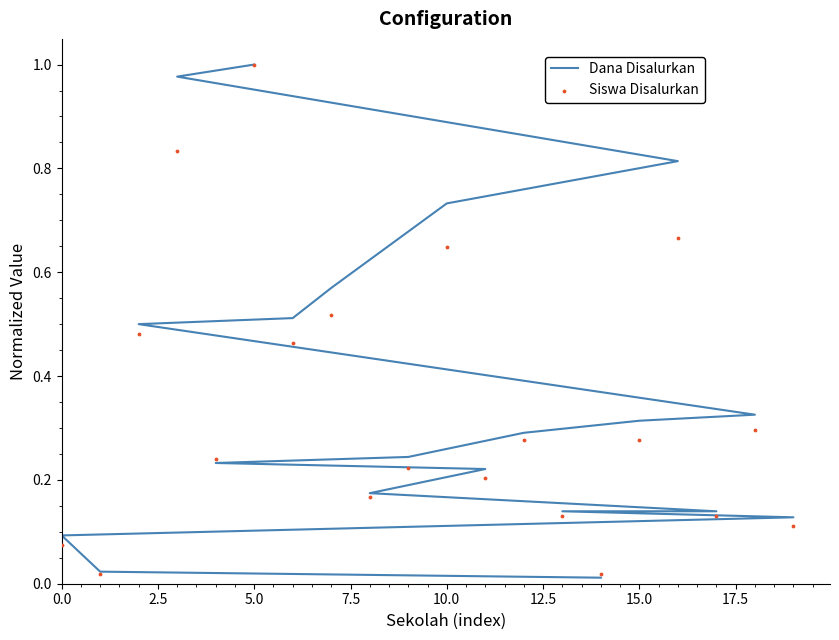

At how many categories does at least one series exceed 0?

20